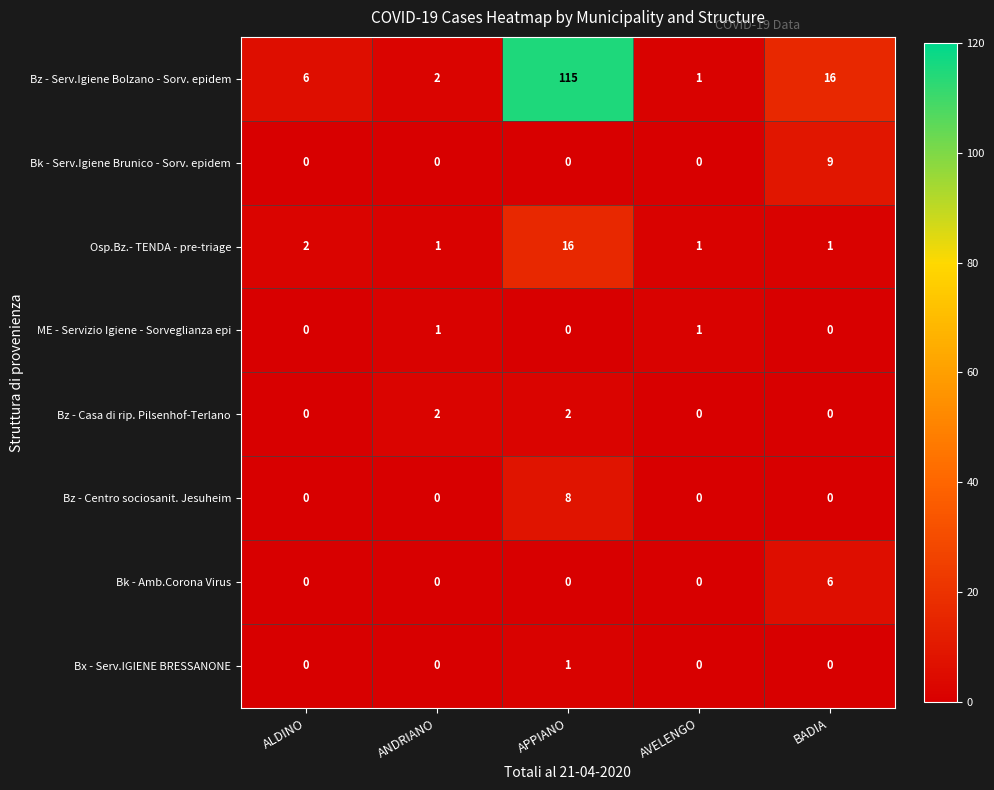

Is it true that Bz - Centro sociosanit. Jesuheim equals 0 at ANDRIANO?

True